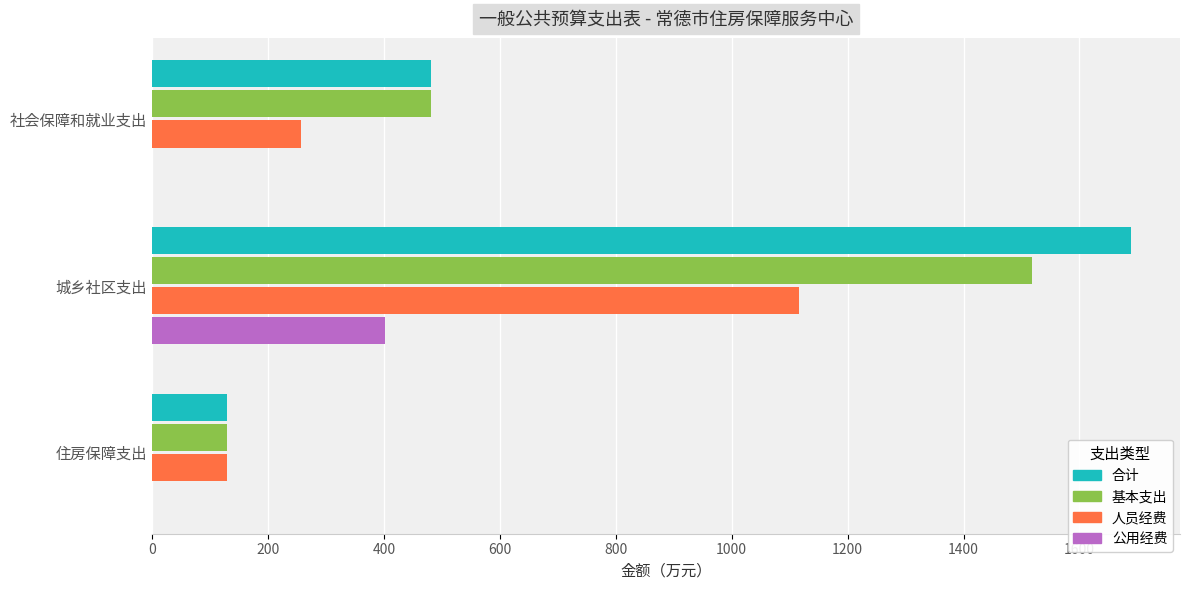

What is the average value of the 公用经费 series?

133.7